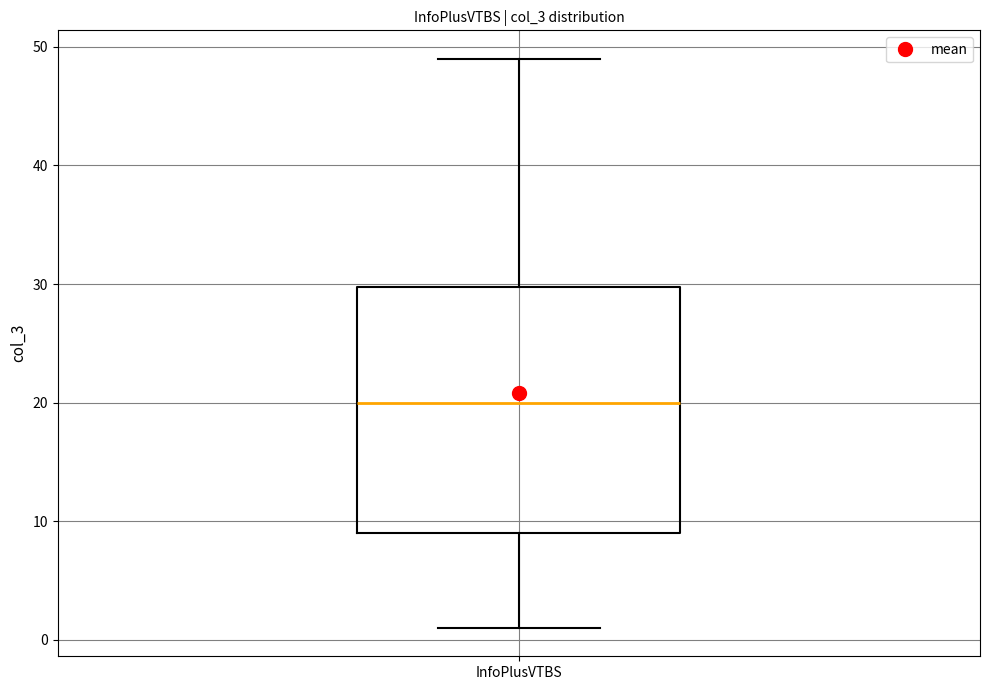

Where does the median line of the box for InfoPlusVTBS sit on the y-axis? The values are not printed on the chart, so give them approximately, as read against the axis.

20